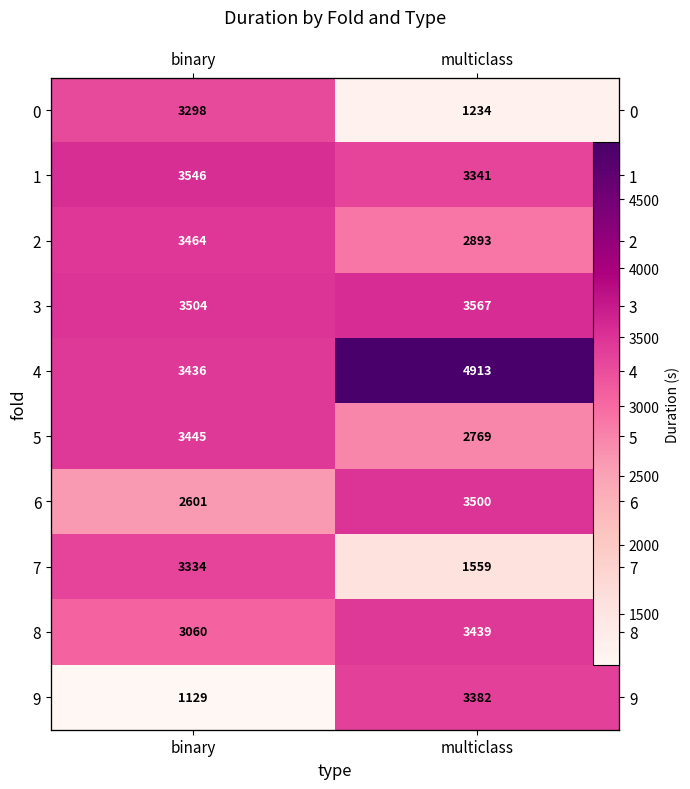

What is the maximum value for 0?

3297.9